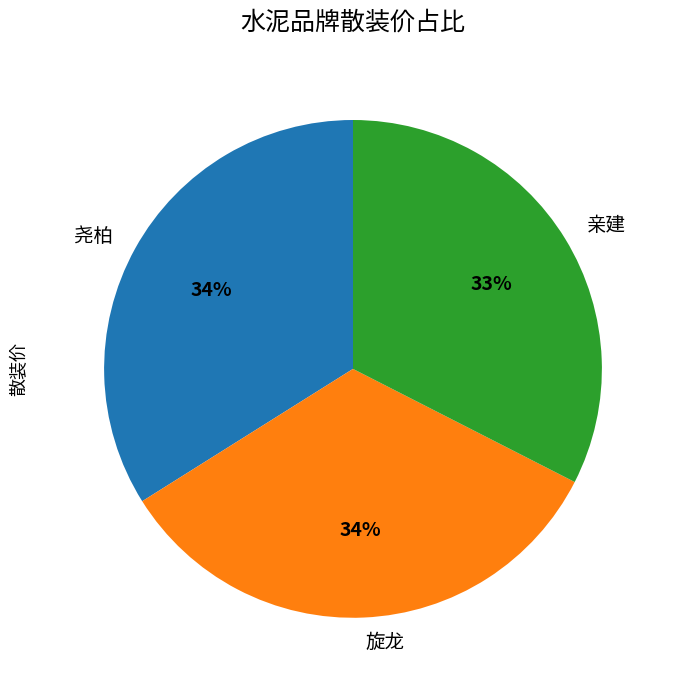

How many segments does this pie chart have?

3